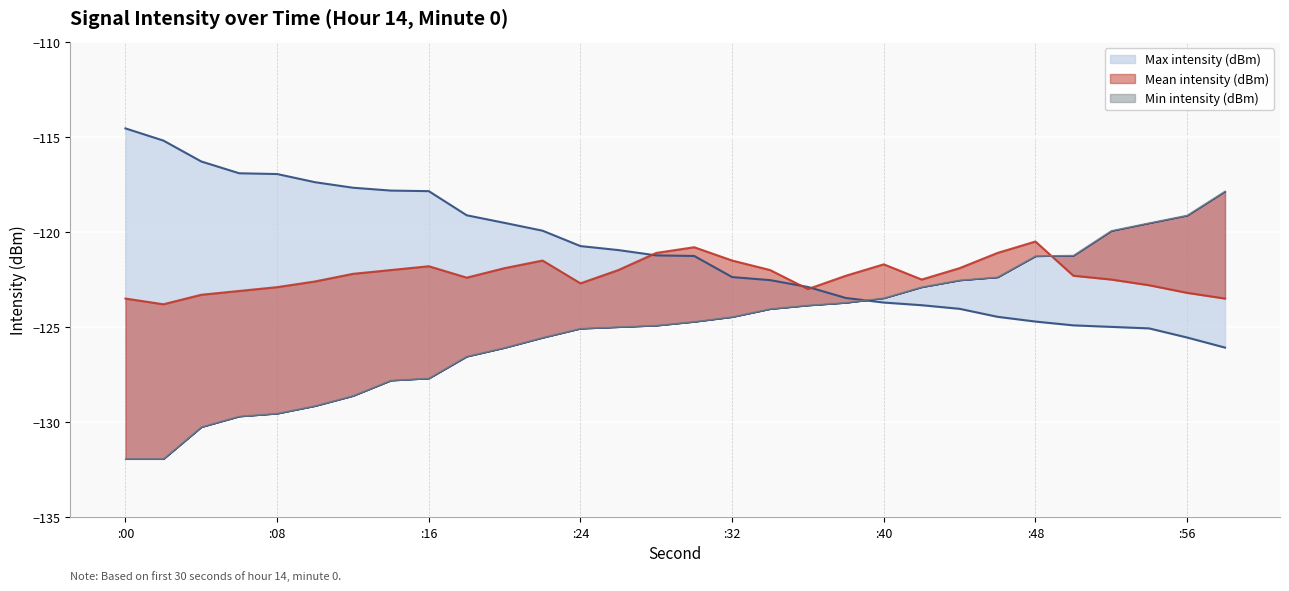

How many times do Mean intensity (dBm) and Max intensity (dBm) cross each other?

3